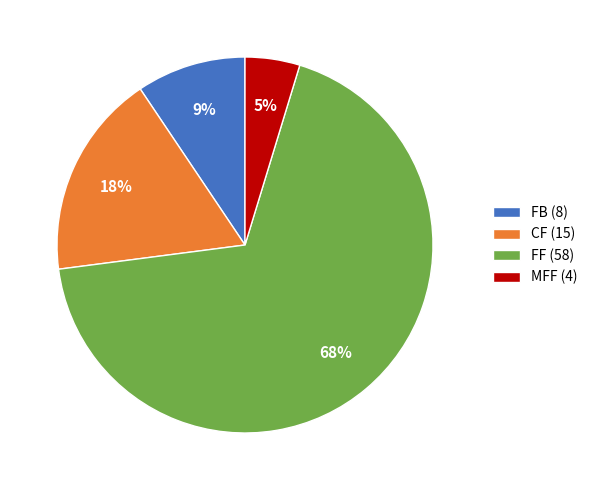

Count the number of slices in the pie.

4